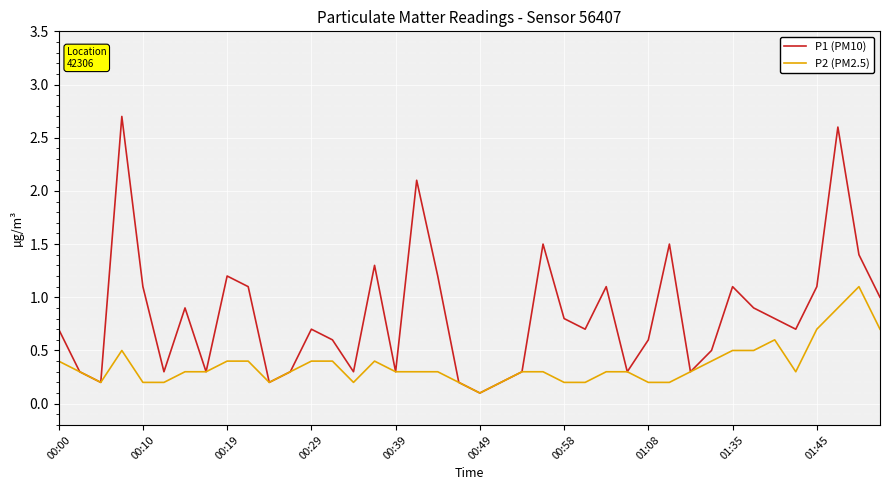

List the series in order of their overall mean, lowest first.

P2 (PM2.5), P1 (PM10)